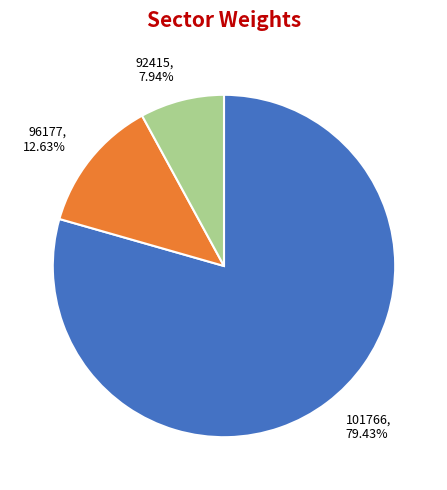

How many segments does this pie chart have?

3